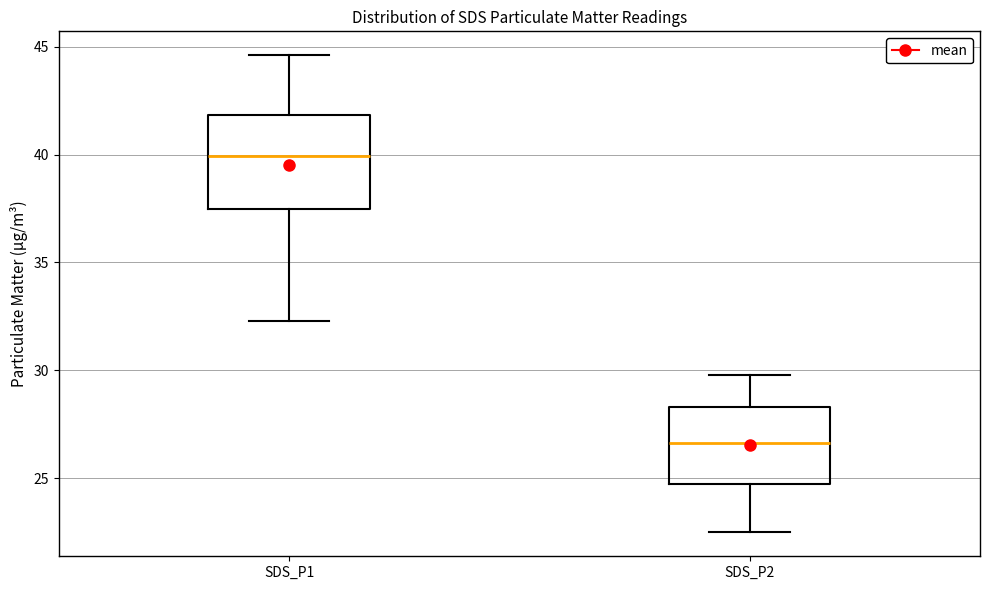

Reading left to right, transcribe this box plot: for each box, give where its median line is, the range the box spans, and where its two whiskers end, as read against the y-axis. The values are not printed on the chart, so give them approximately, as read against the axis.

SDS_P1: median 40.0, box 37.5 to 42.0, whiskers 32.5 to 44.5
SDS_P2: median 26.5, box 25.0 to 28.5, whiskers 22.5 to 30.0